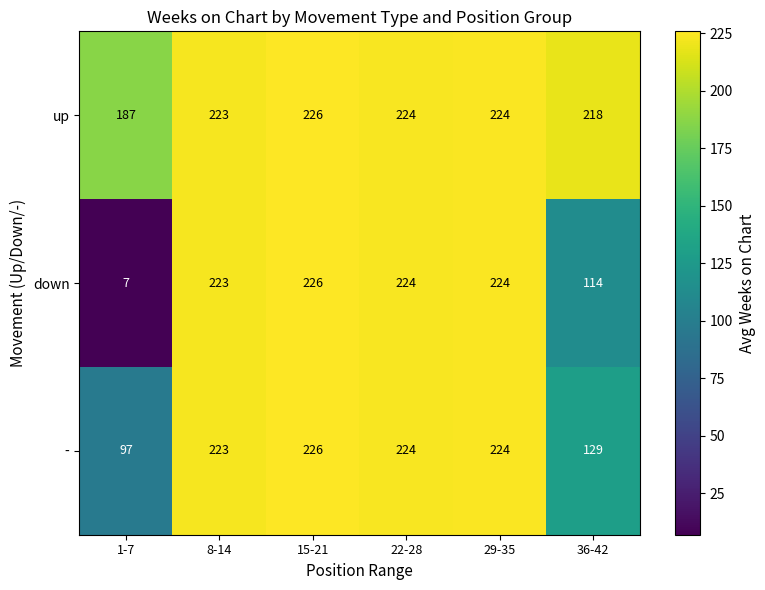

At which category is the sum across all series the highest?

15-21